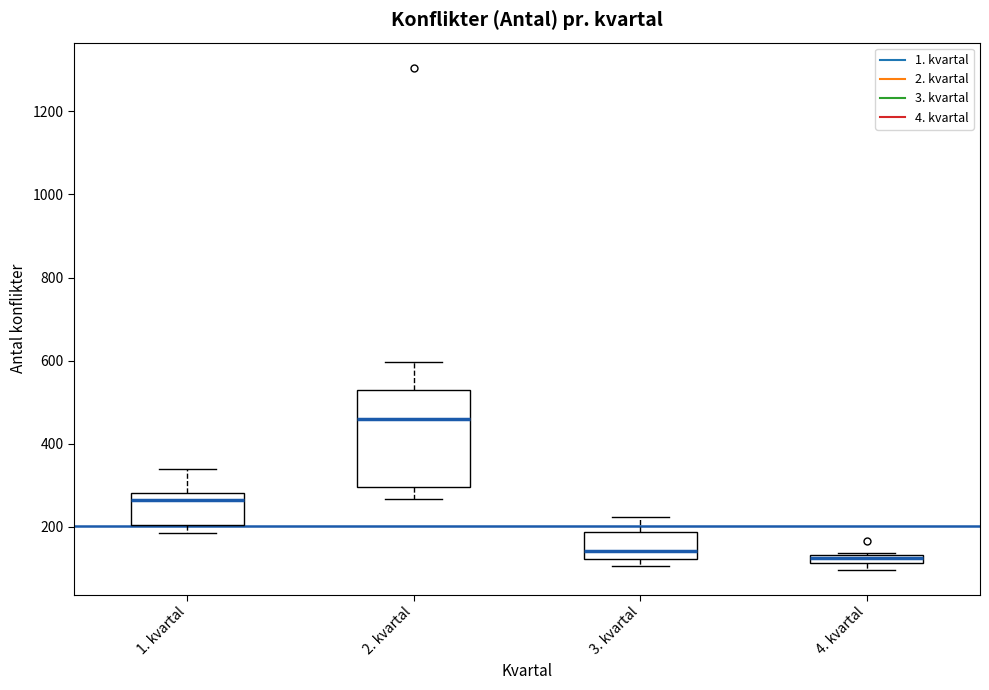

Which box is the tallest, from its lower edge to its upper edge?

2. kvartal